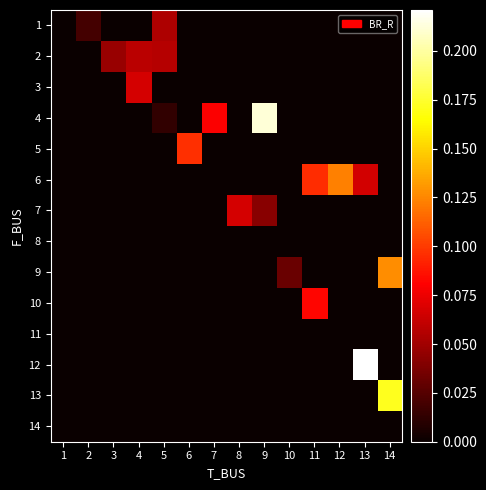

At how many categories does at least one series exceed 0?

13